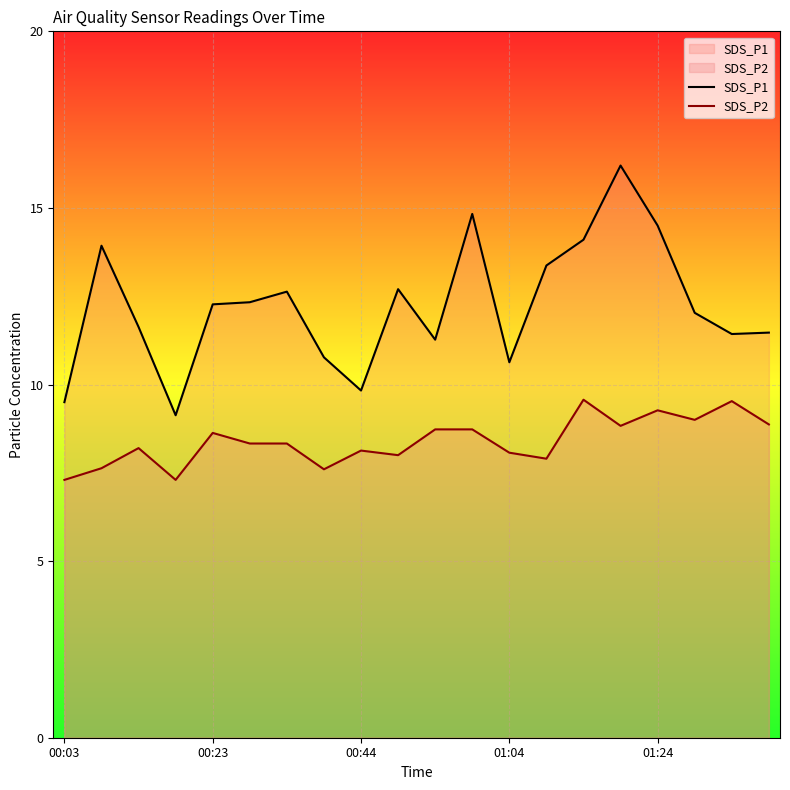

What is the value of the SDS_P1 point at the 7th from the left?

12.6